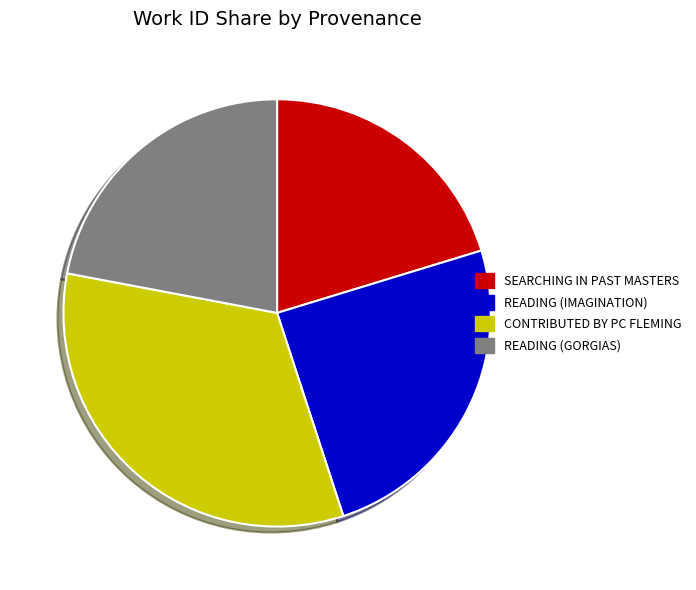

Is there any slice that represents more than half of the pie?

No